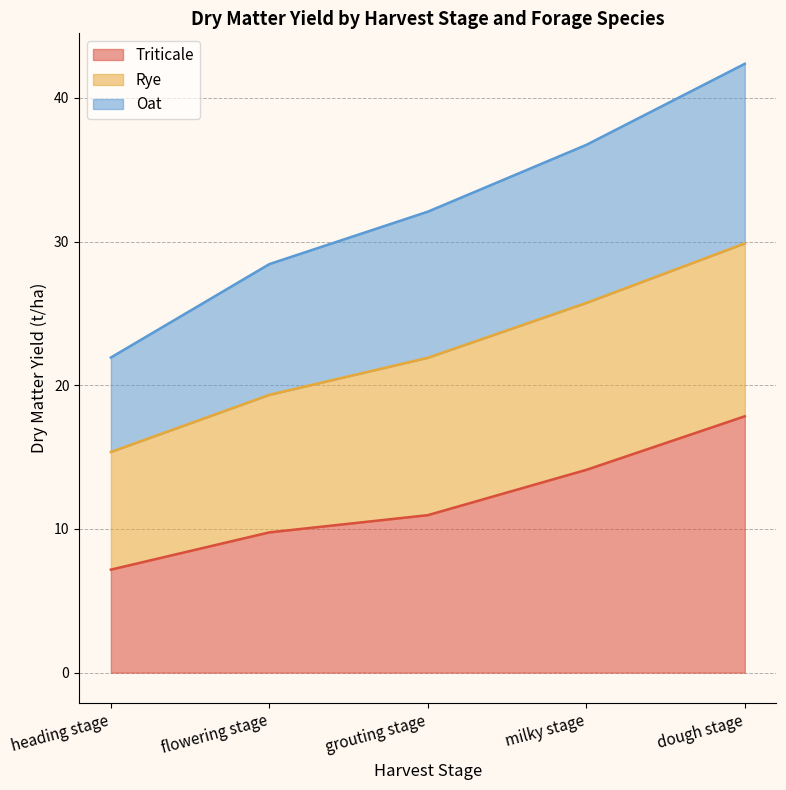

What is the total value across all series at dough stage?

42.4